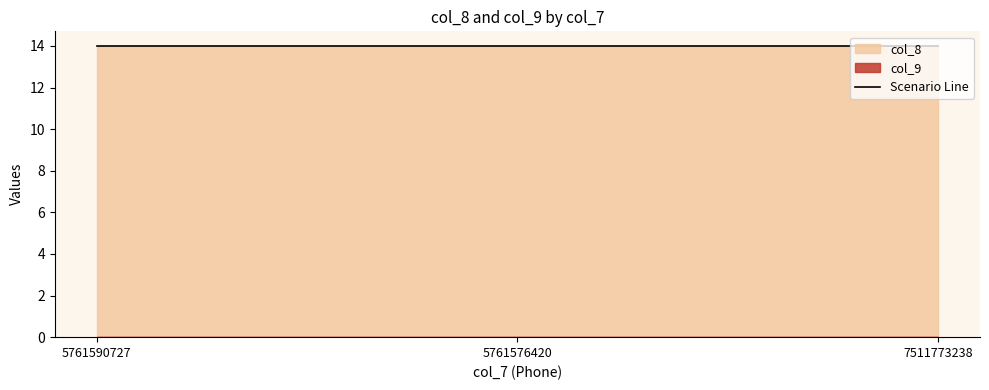

List the series in order of their peak value, lowest first.

col_9, col_8